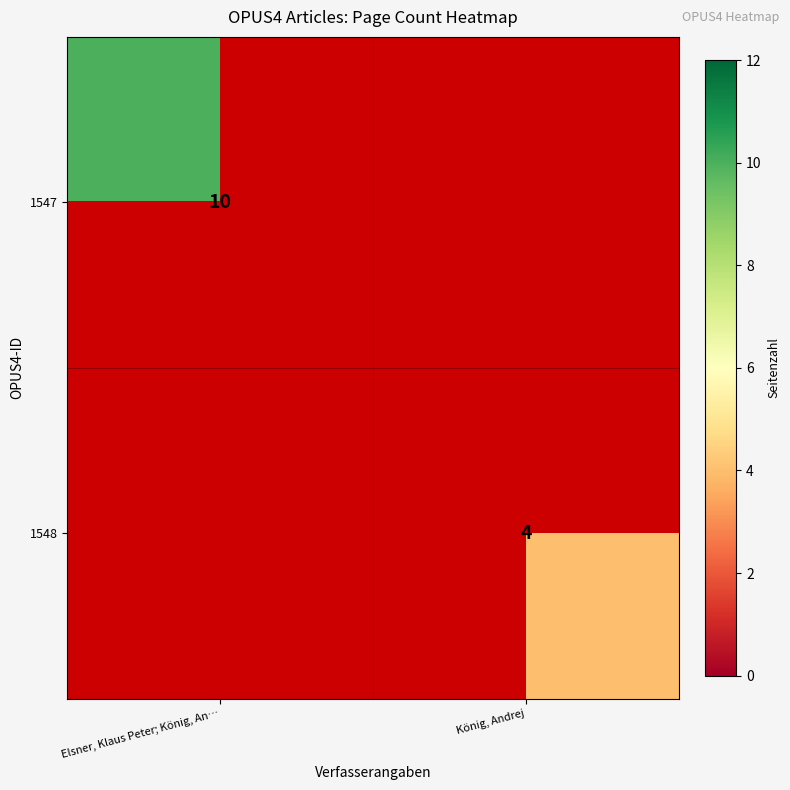

What is the smallest value displayed?

4.0